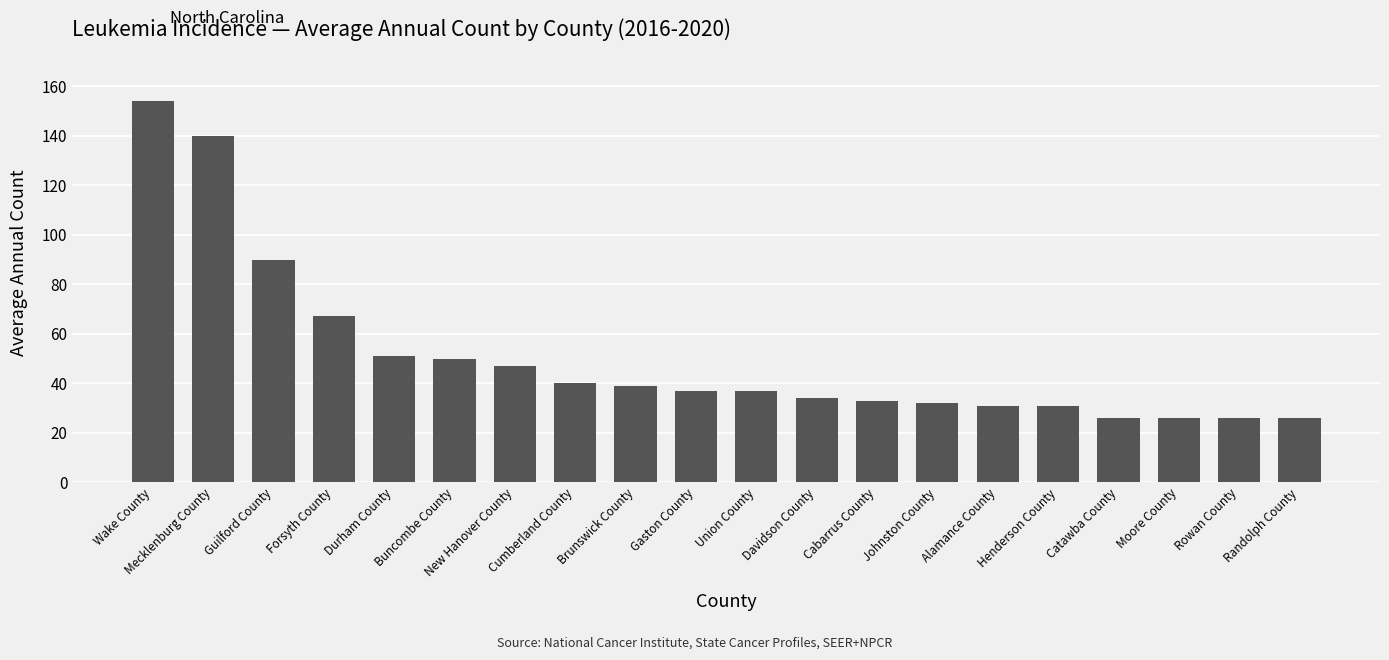

What is the greatest value displayed?

154